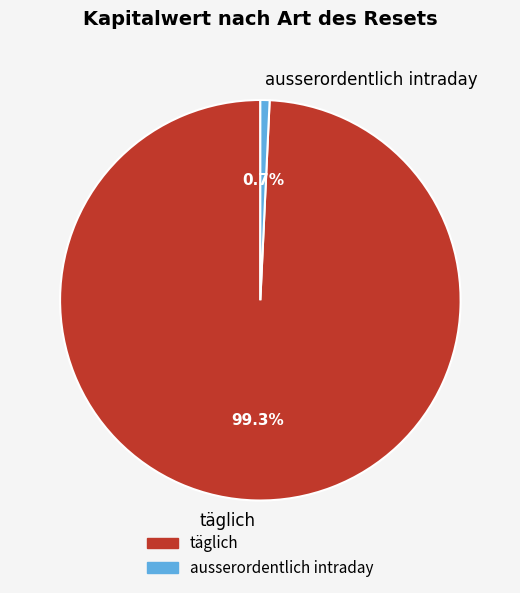

Rank the categories by value from lowest to highest.

ausserordentlich intraday, täglich